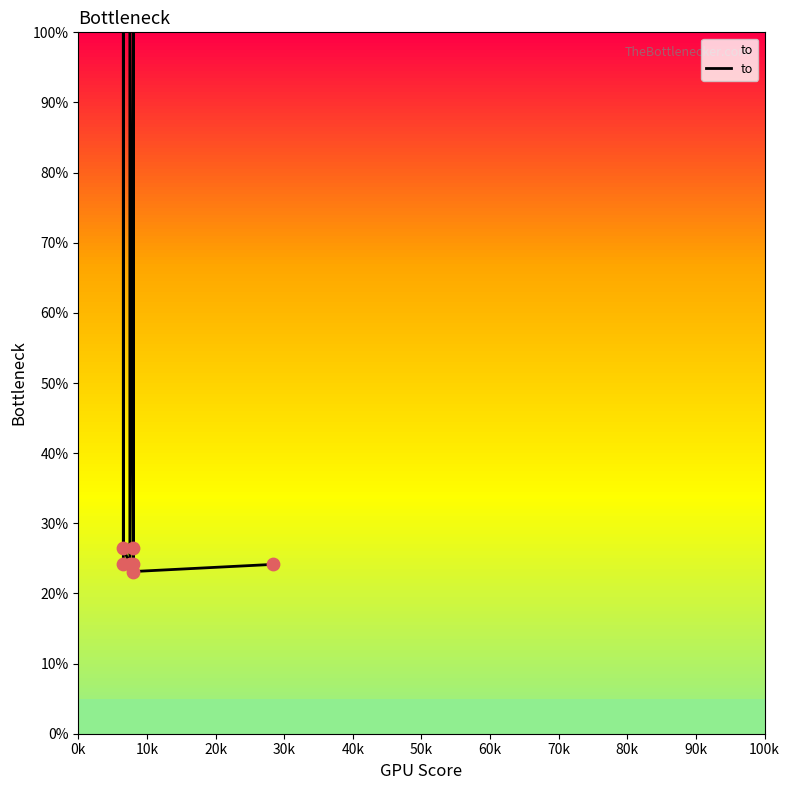

Which has a higher value, 0k or 90k?

0k